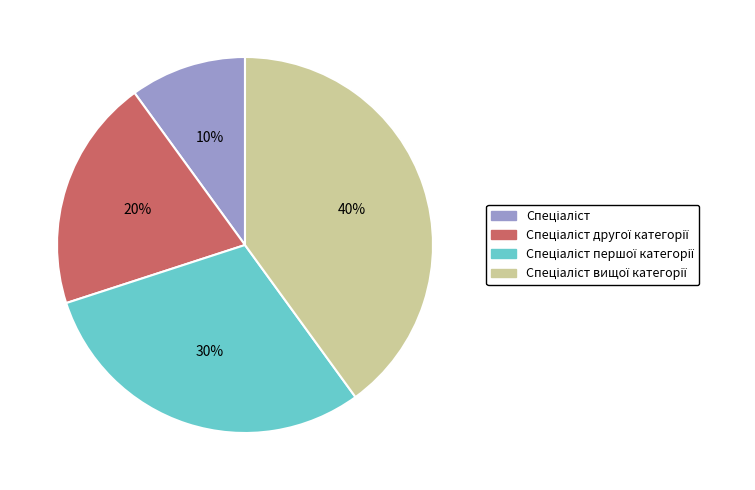

To the nearest percent, what is the difference between the largest and smallest slice percentages?

30%